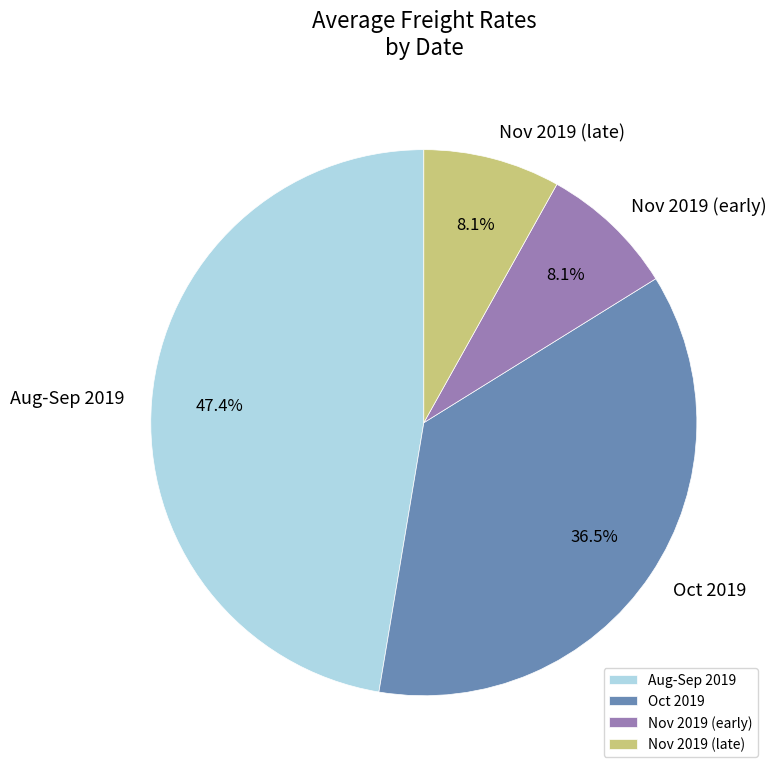

How many slices are in this pie chart?

4